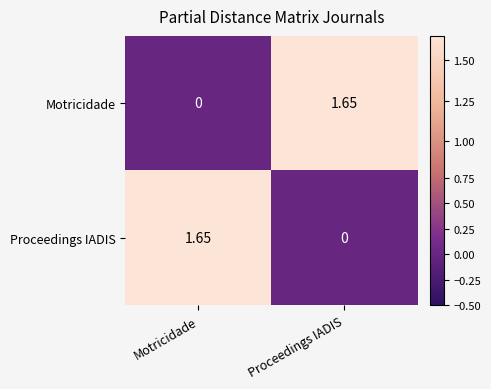

Where is Proceedings IADIS nearest to the value 0?

Proceedings IADIS